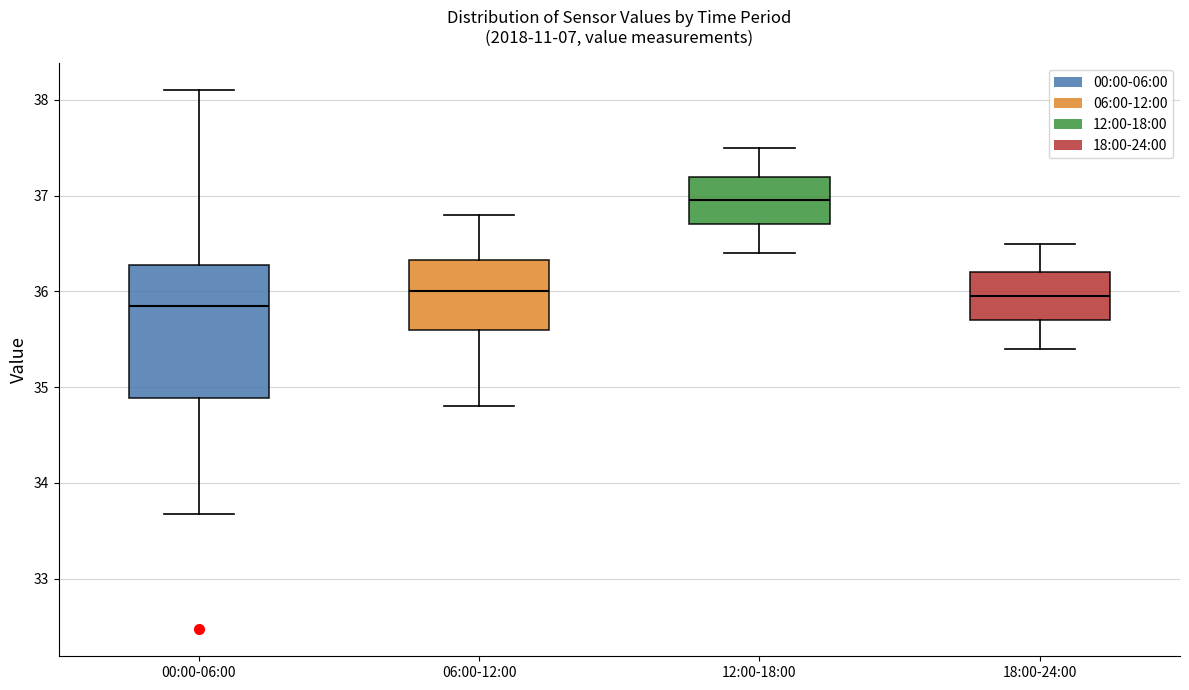

Reading left to right, transcribe this box plot: for each box, give where its median line is, the range the box spans, and where its two whiskers end, as read against the y-axis. The values are not printed on the chart, so give them approximately, as read against the axis.

00:00-06:00: median 35.9, box 34.9 to 36.3, whiskers 33.7 to 38.1
06:00-12:00: median 36.0, box 35.6 to 36.3, whiskers 34.8 to 36.8
12:00-18:00: median 37.0, box 36.7 to 37.2, whiskers 36.4 to 37.5
18:00-24:00: median 36.0, box 35.7 to 36.2, whiskers 35.4 to 36.5